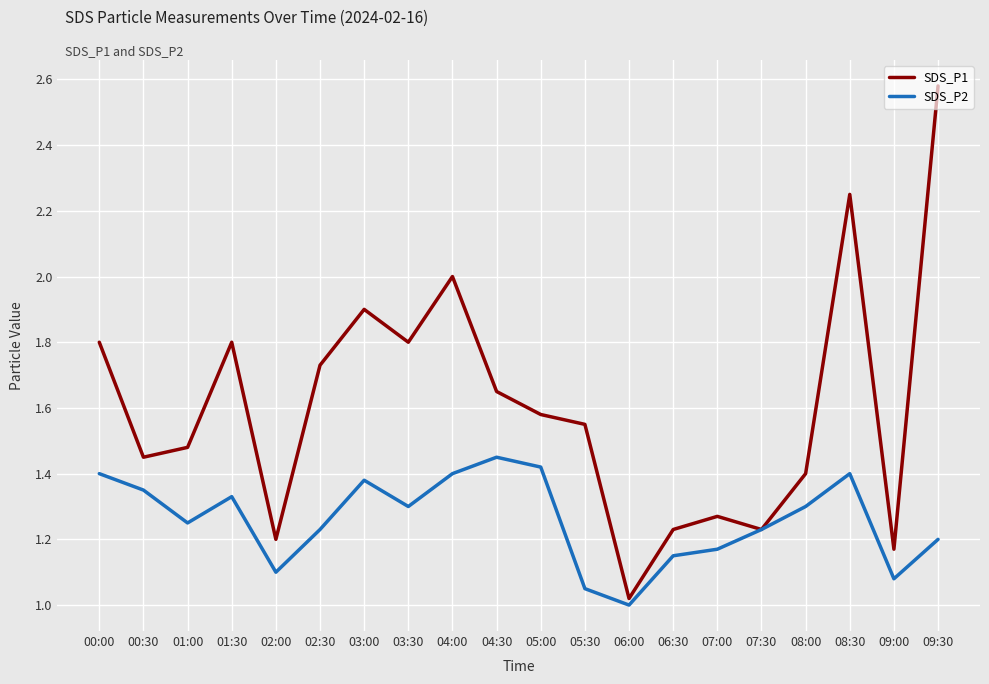

What is the total value across all series at 01:30?

3.1